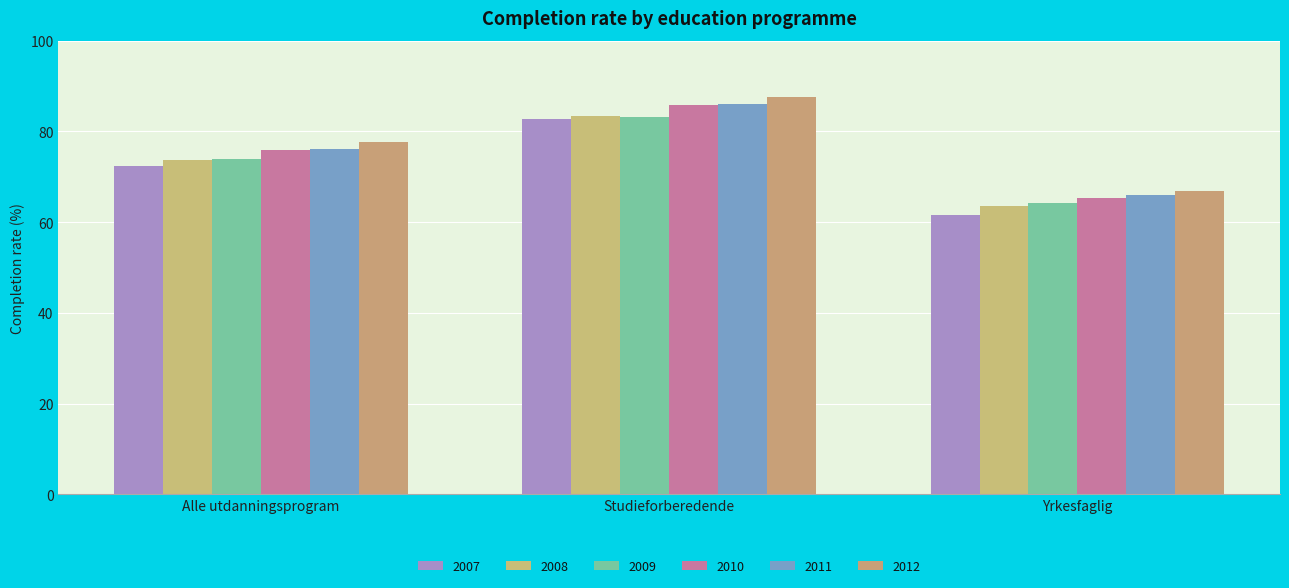

The value of 2007 at Alle utdanningsprogram is 72.3. True or false?

True